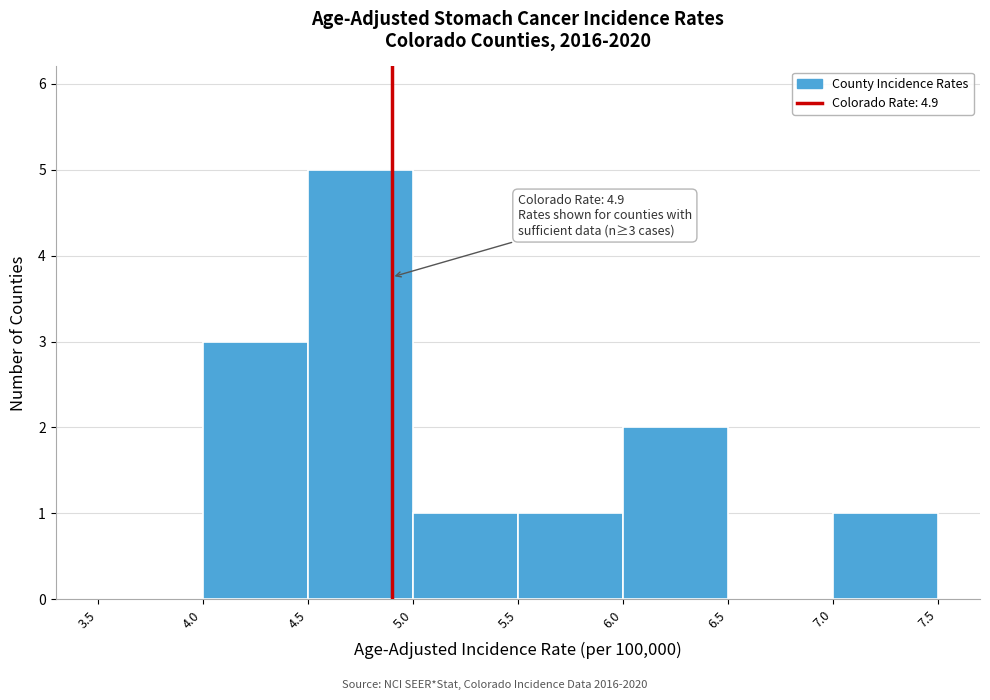

Which range on the x-axis has the tallest bar?

4.5 to 5.0